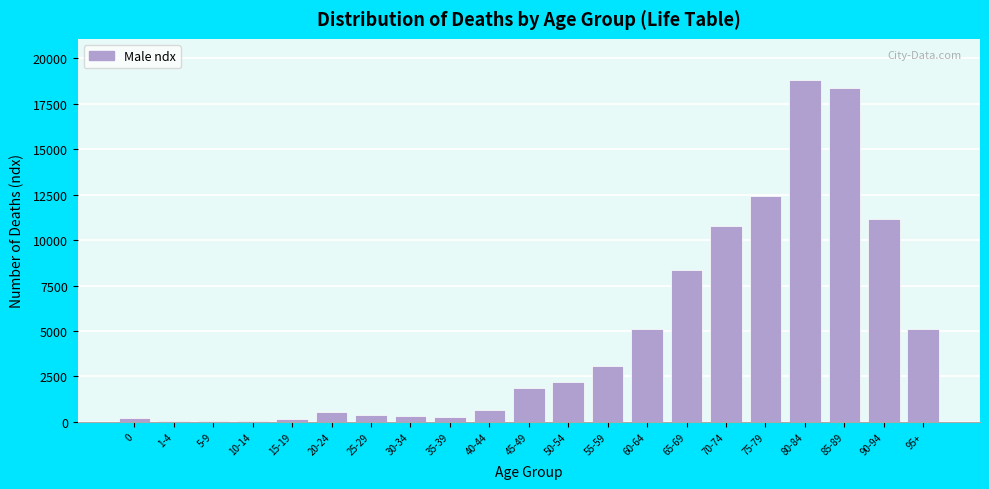

Is it true that the value at 90-94 is 11165?

True